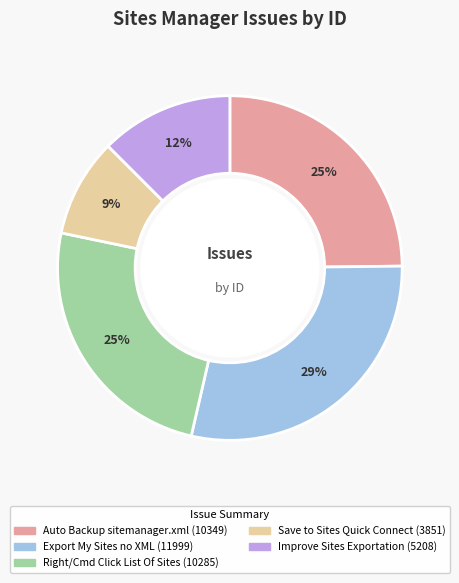

To the nearest percent, what is the average slice percentage?

20%